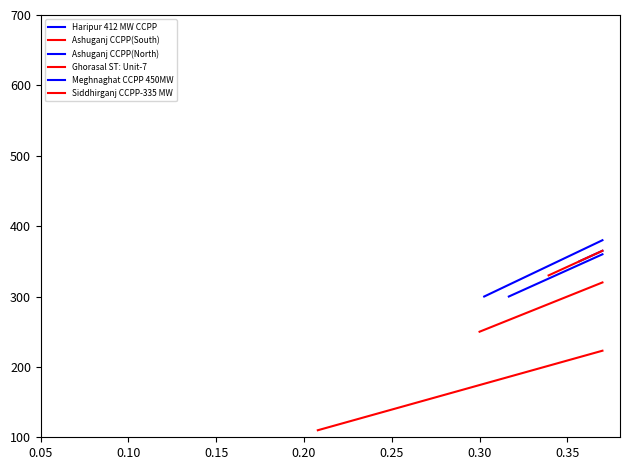

Which series has the largest total across all categories?

Haripur 412 MW CCPP